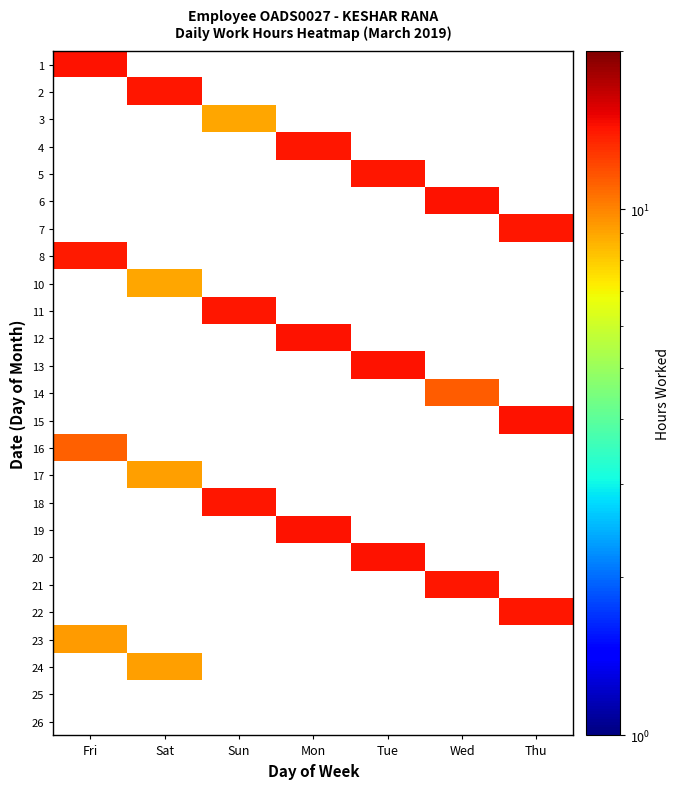

Is the value of 21 at Mon greater than the value of 3 at Mon?

No